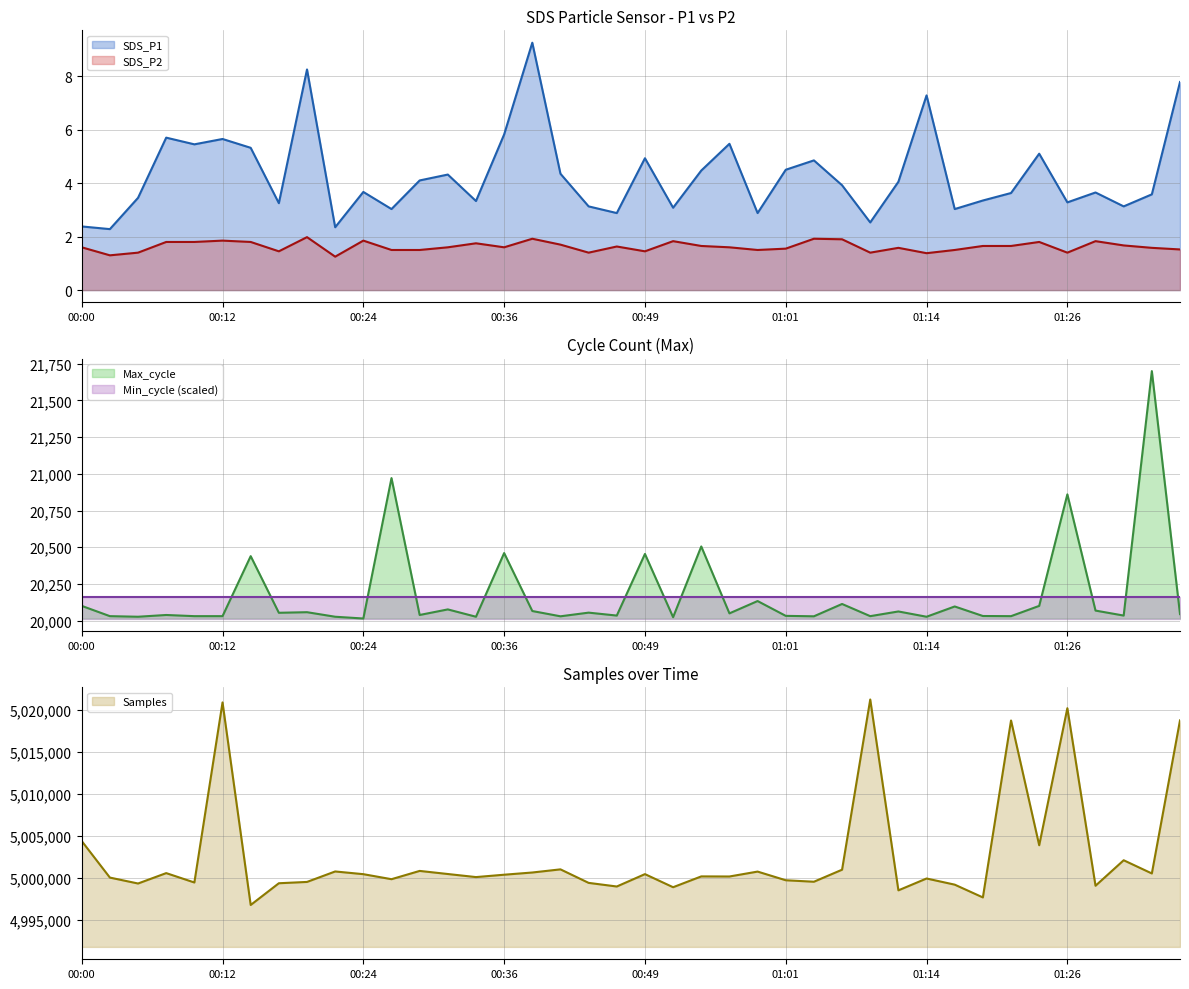

Which category has the lowest value across all series?

00:22